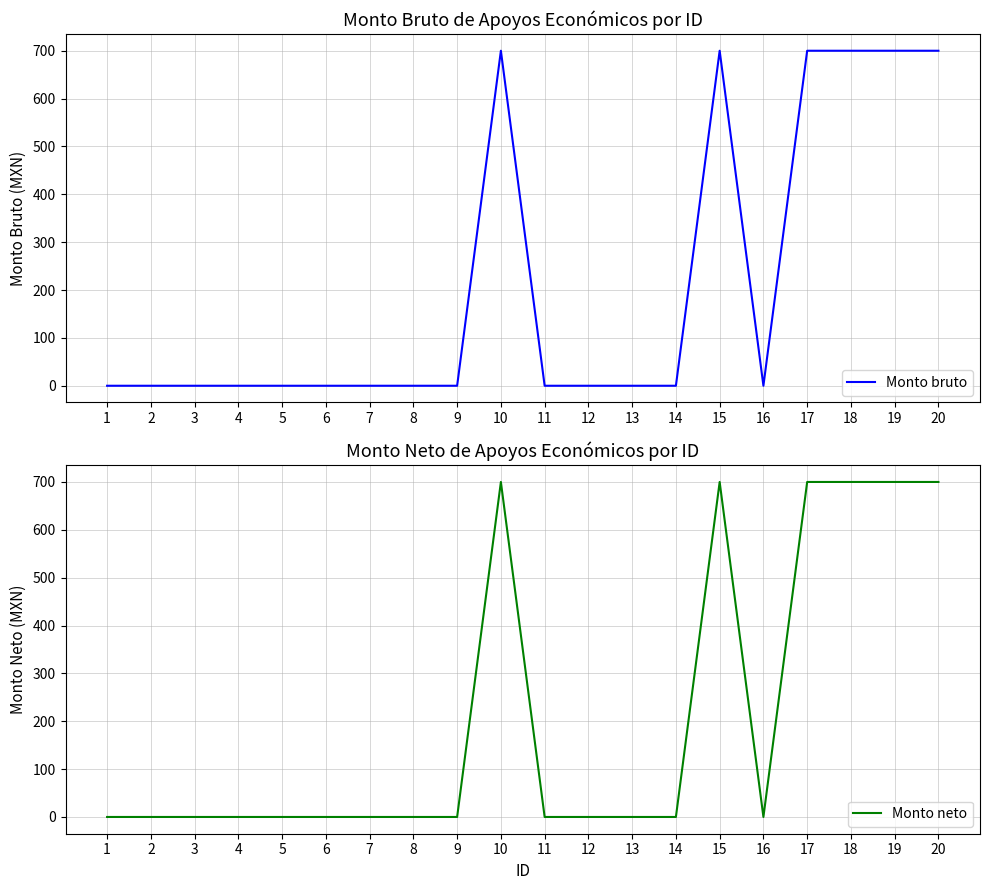

Which category has the lowest value across all series?

1